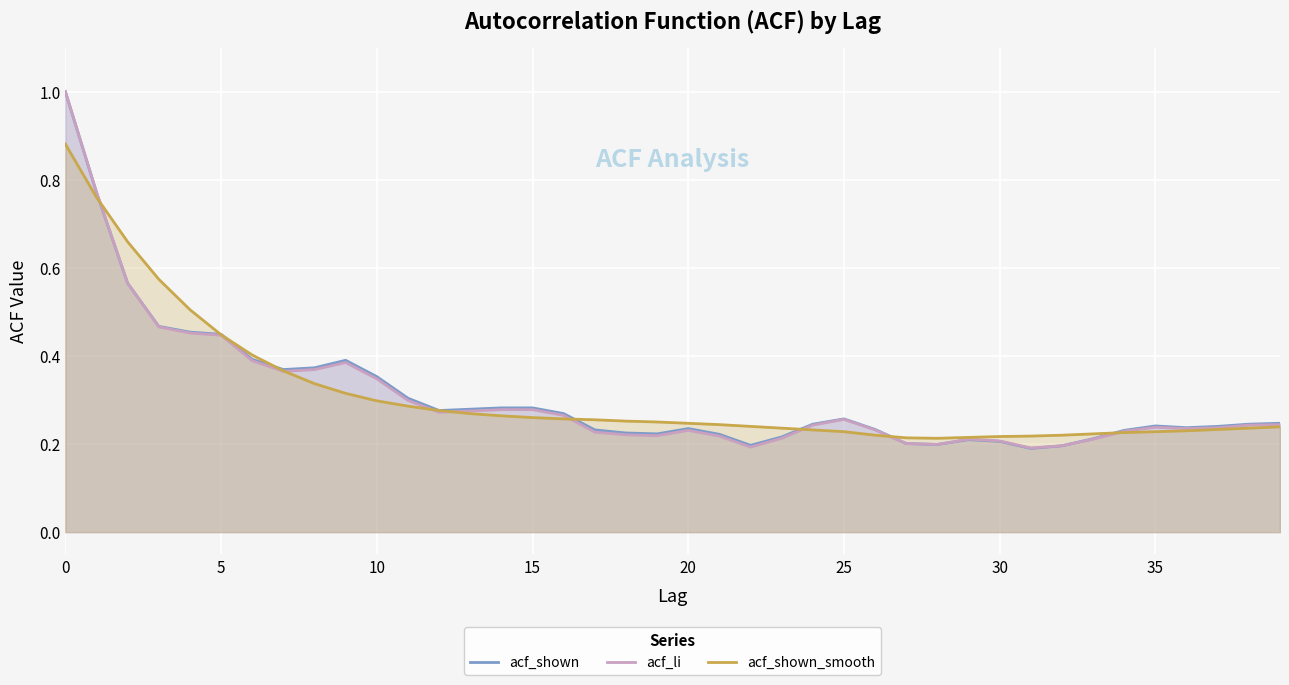

Does the chart display data point markers on the line(s)?

No